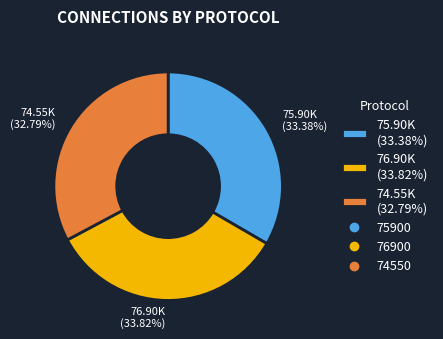

What is the ratio of the value at 75.90K (33.38%) to the value at 76.90K (33.82%)?

1.0